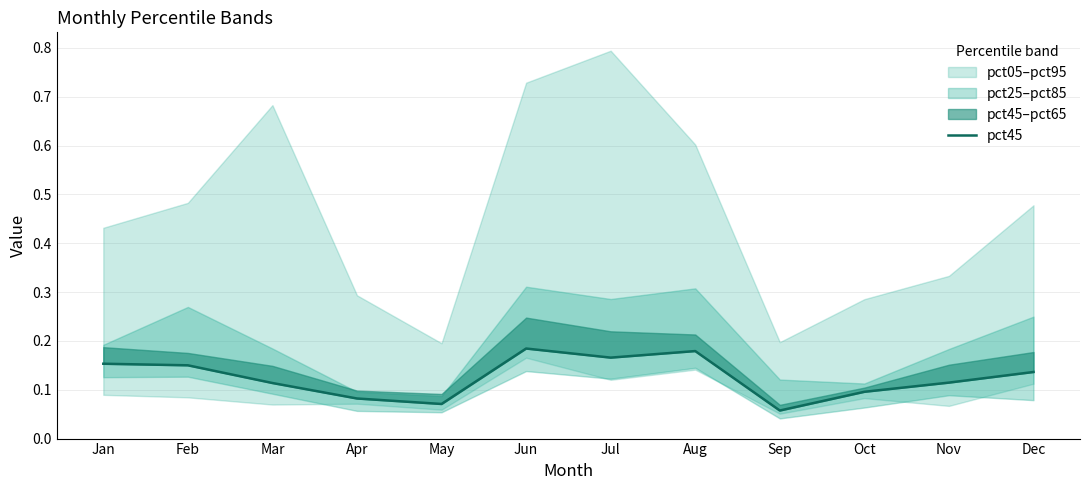

Rank the categories by value from lowest to highest.

Sep, May, Apr, Oct, Mar, Nov, Dec, Feb, Jan, Jul, Aug, Jun